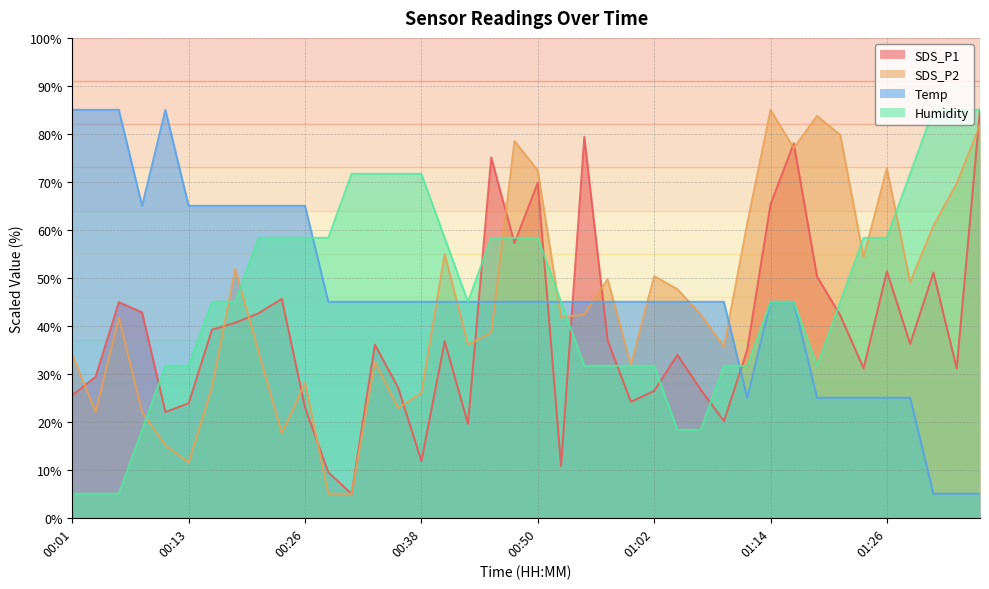

At which label does Humidity first exceed 44?

00:16